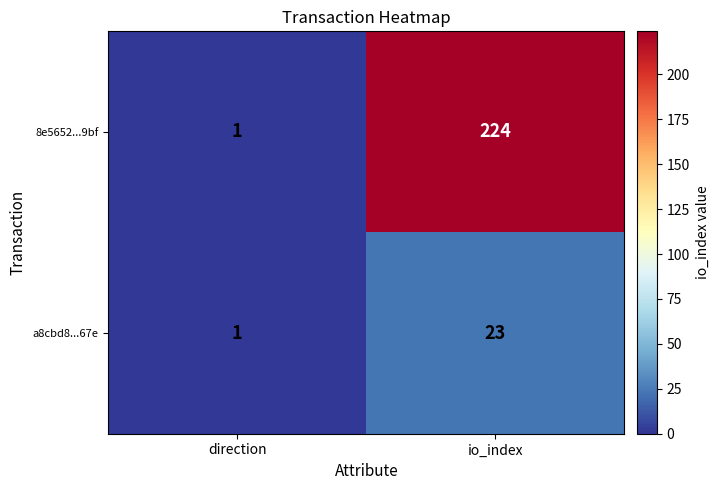

Which category has the highest value across all series?

io_index